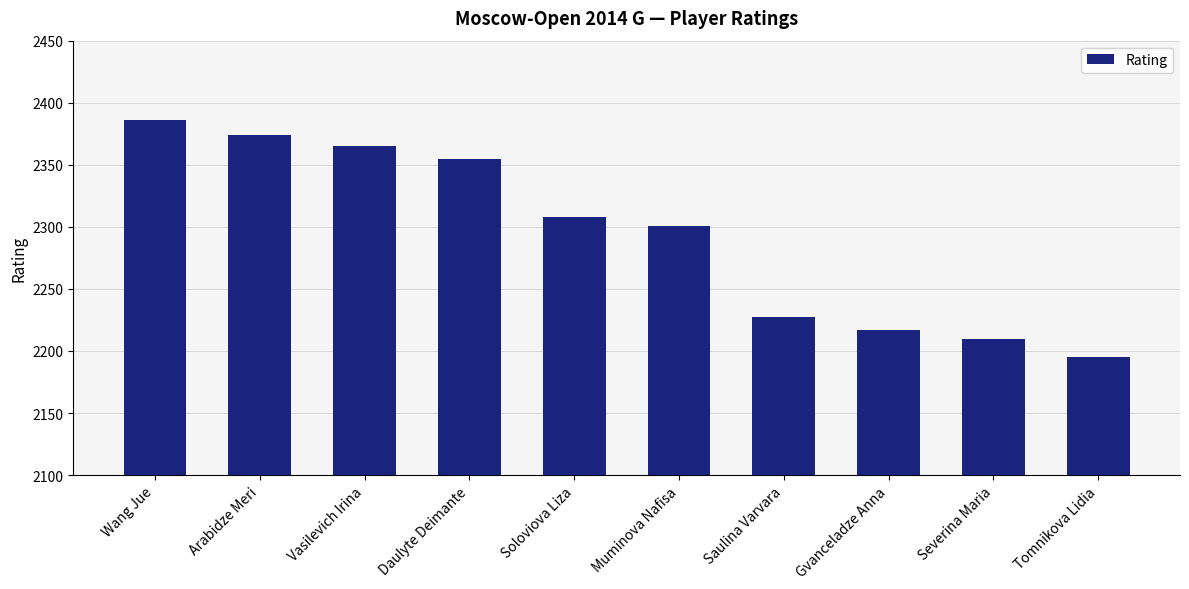

What is the sum of the values at Vasilevich Irina and Soloviova Liza?

4673